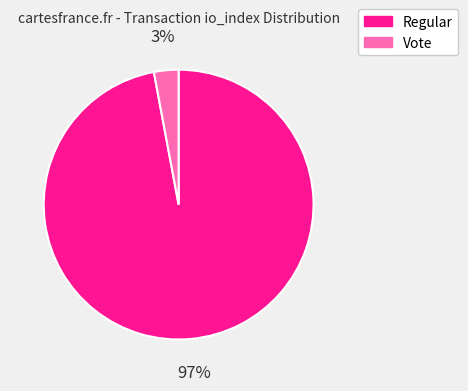

To the nearest percent, what is the average slice percentage?

50%